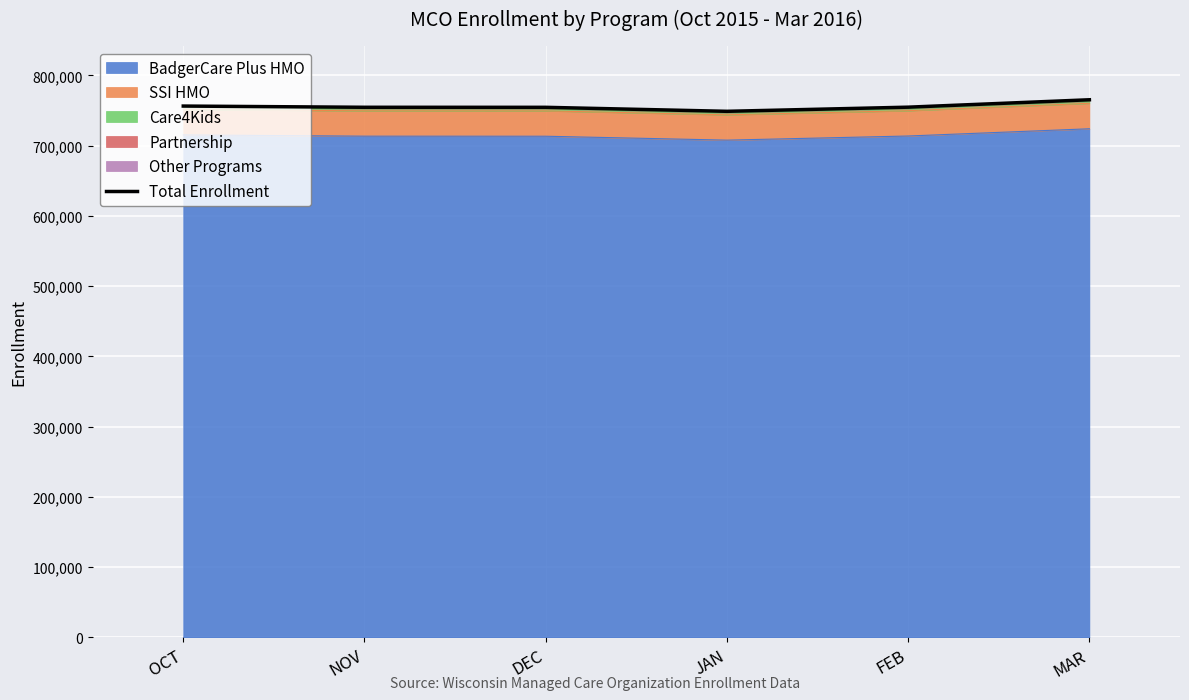

Between FEB and MAR, which is larger?

MAR